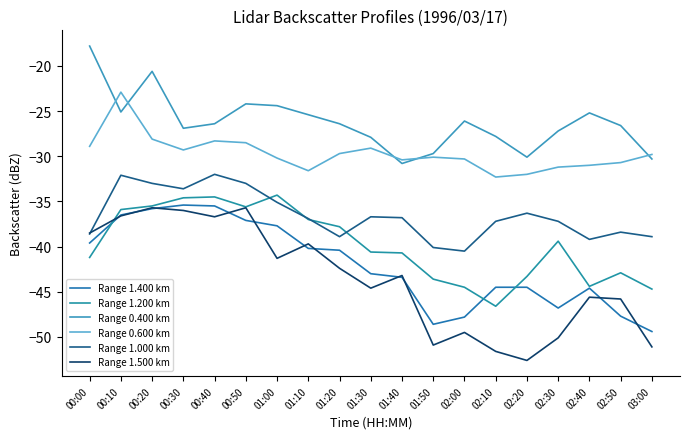

How many intersections are there between Range 1.400 km and Range 1.500 km?

11